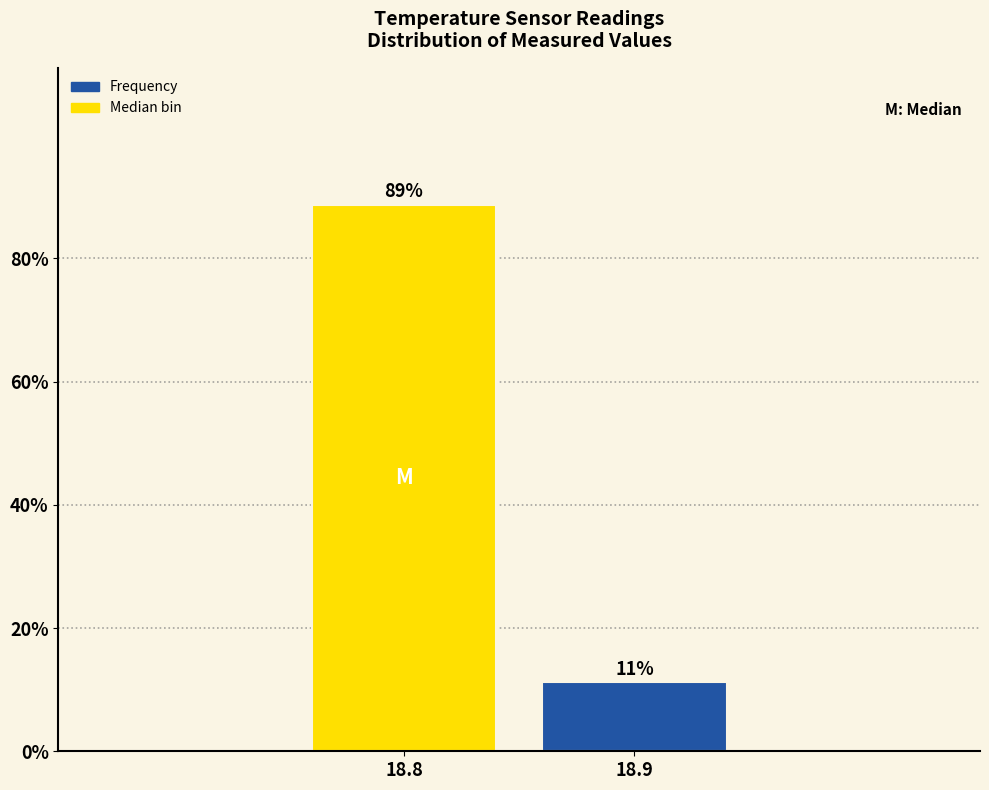

What is the value of the 1st bar from the left?

88.8